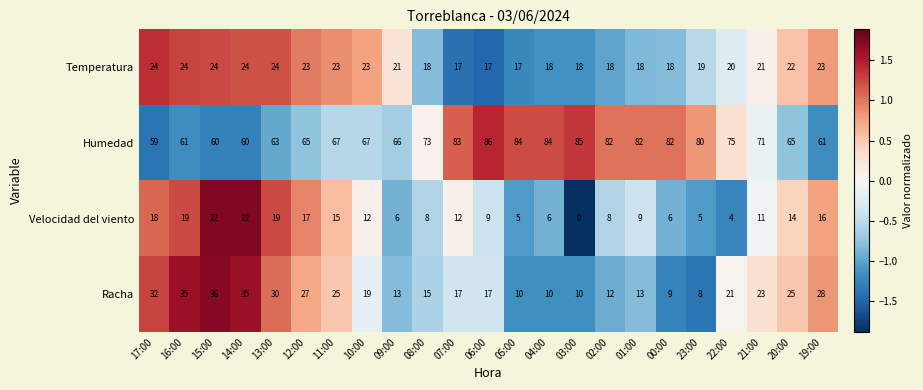

At which category does the chart reach its peak across all series?

06:00